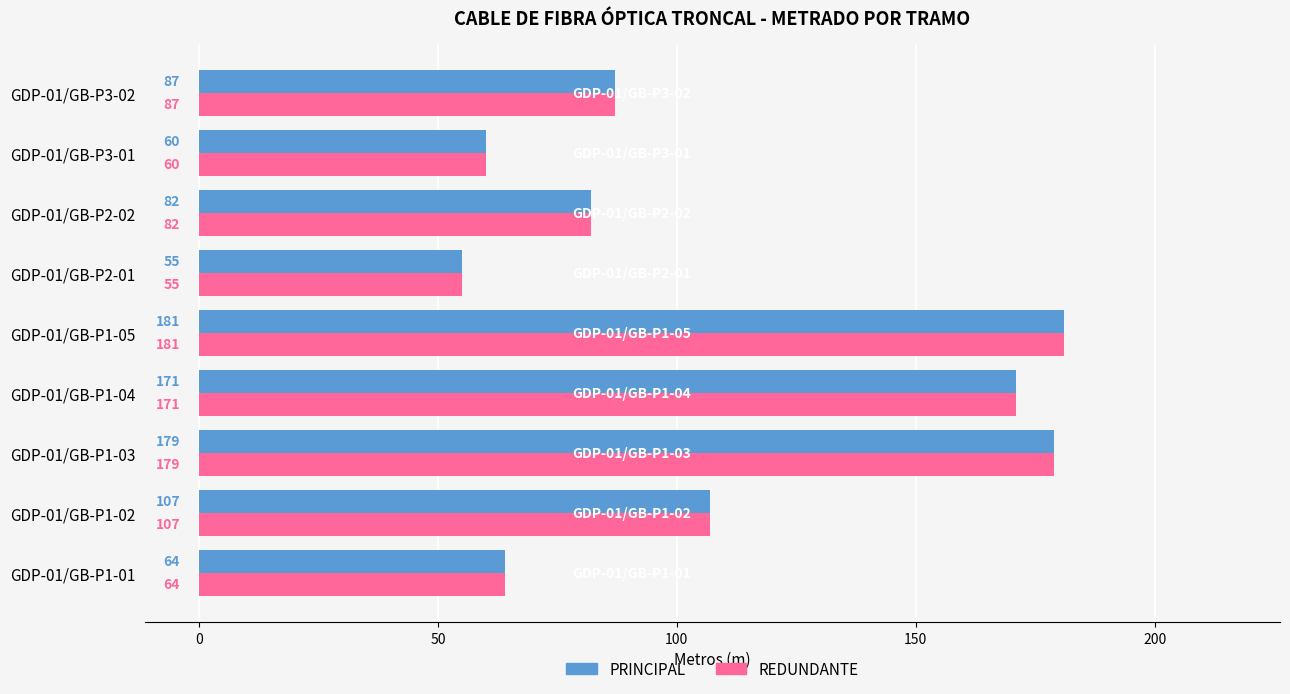

What are all the series names shown in the legend?

PRINCIPAL, REDUNDANTE